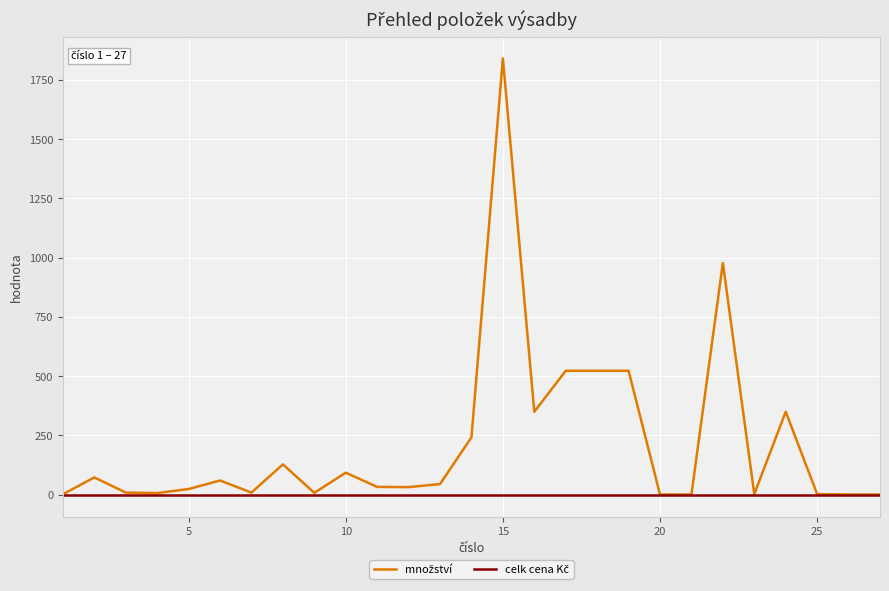

Is this an area chart (filled region under the line)?

No